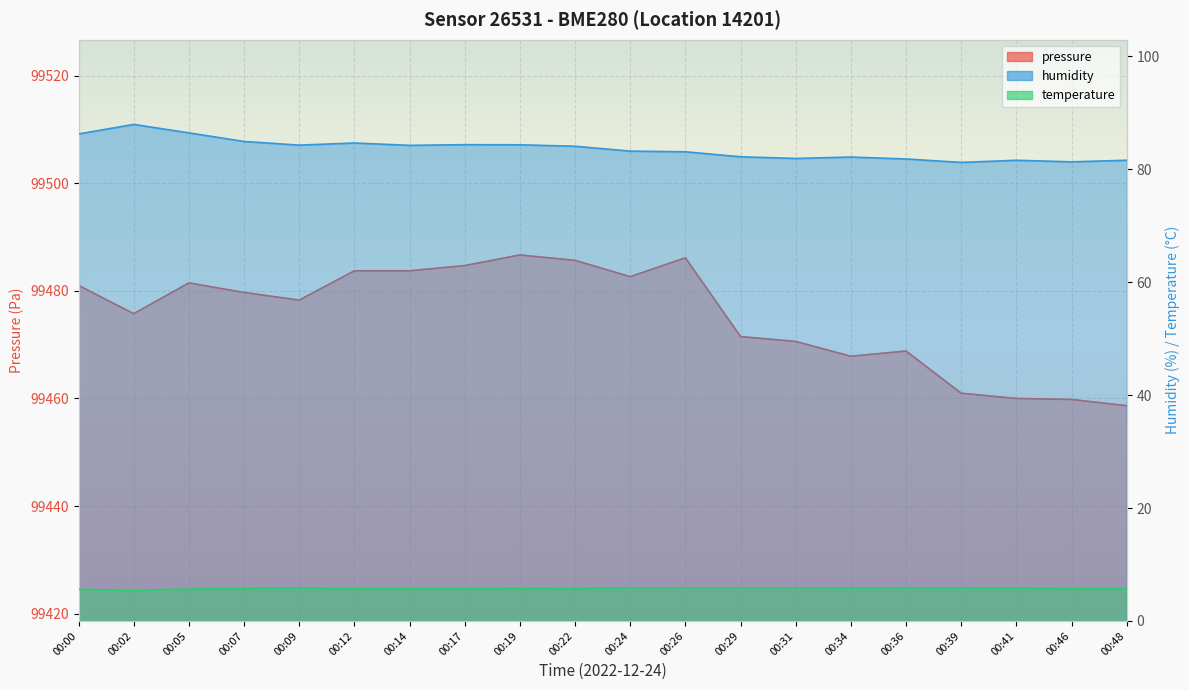

What is the sum of the pressure values at 00:09 and 00:29?

198949.8